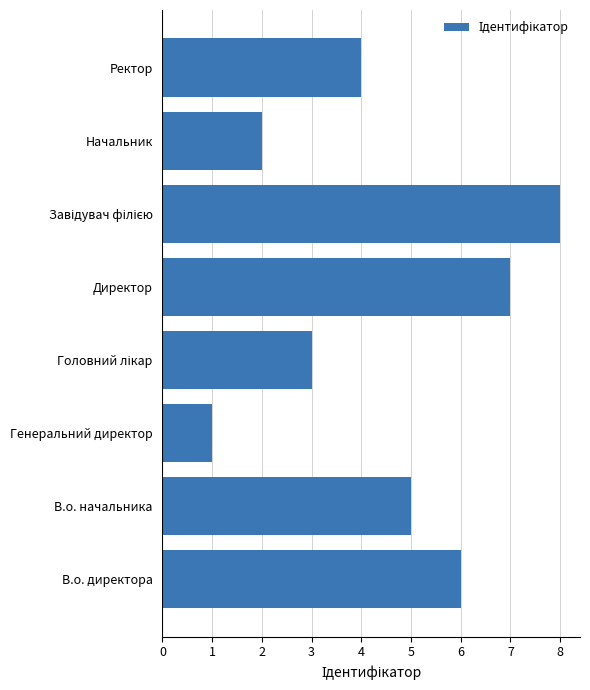

What is the difference between the second highest and second lowest values?

5